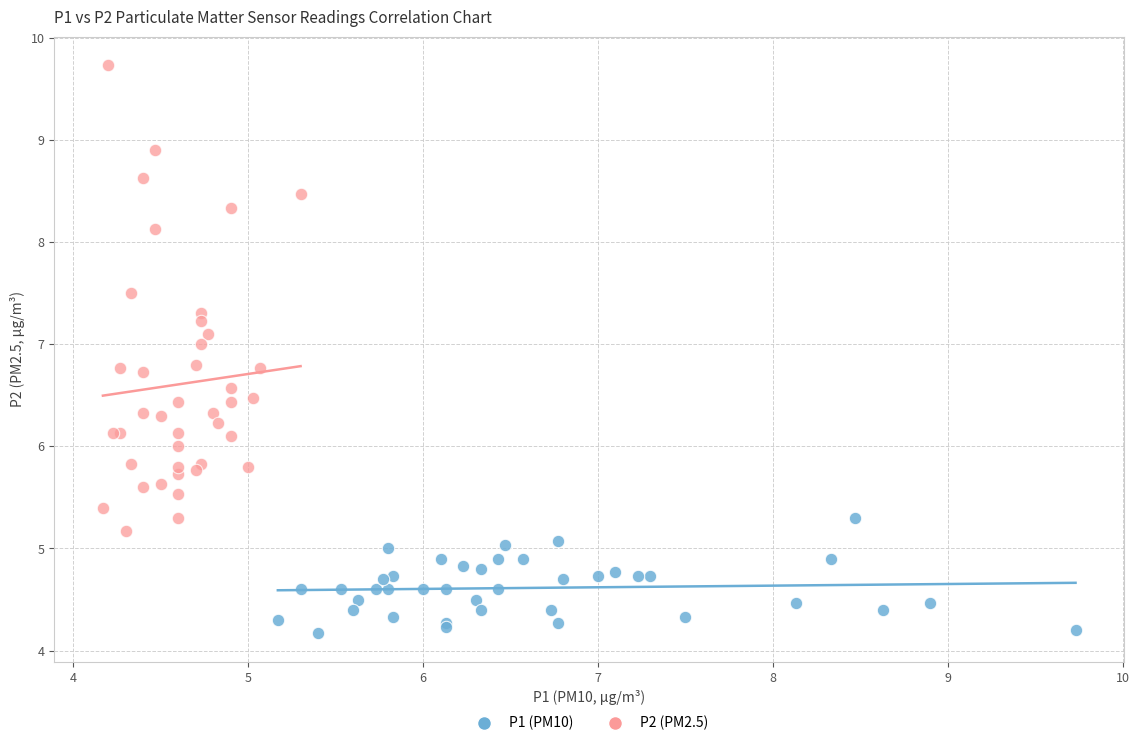

Which series has the largest Y range (max minus min)?

P2 (PM2.5)